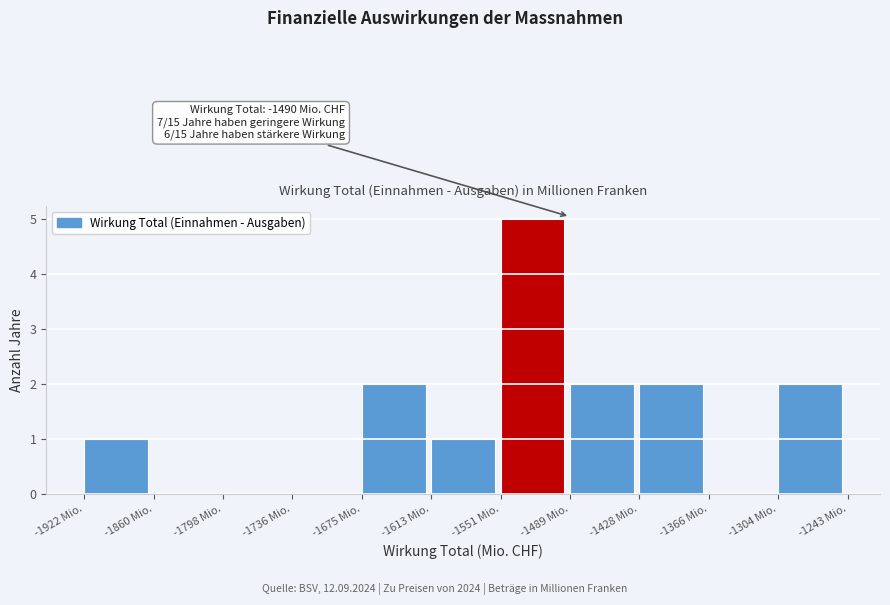

Which range on the x-axis has the tallest bar?

-1550 to -1490